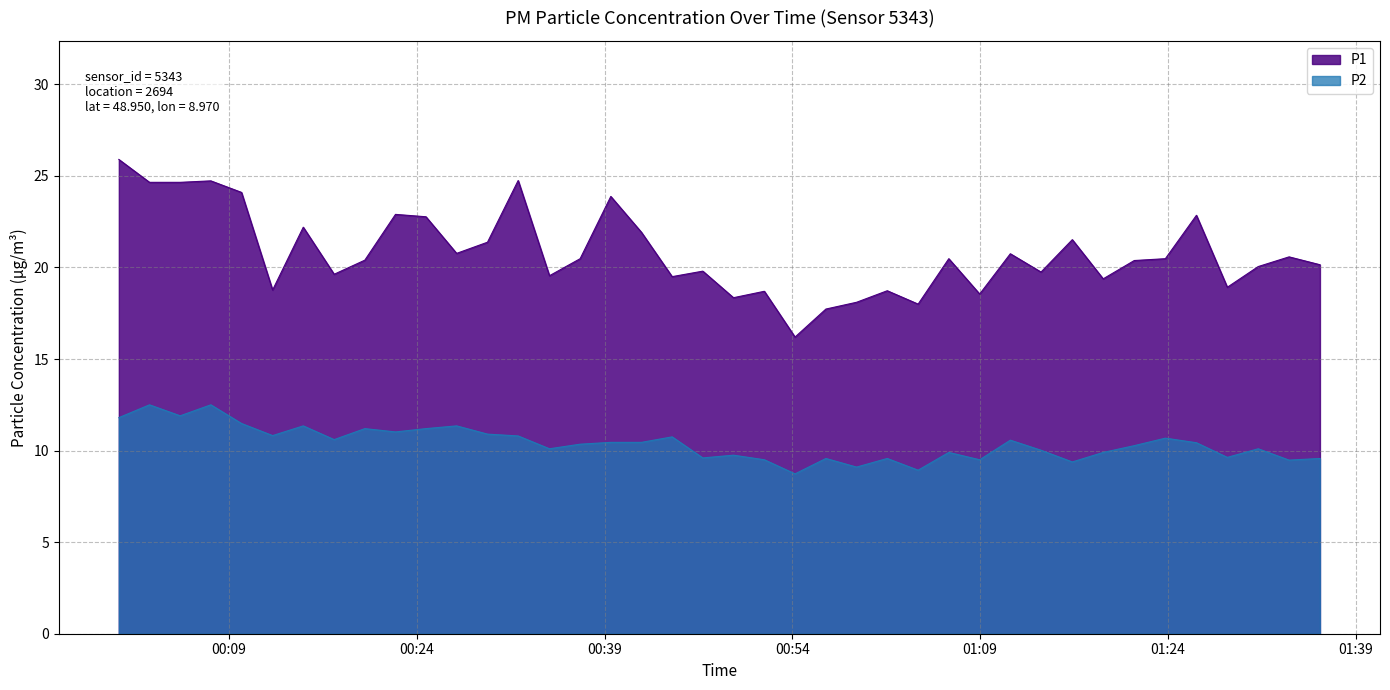

What is the approximate value of P2 at 2023-02-08T00:59:08?

9.1